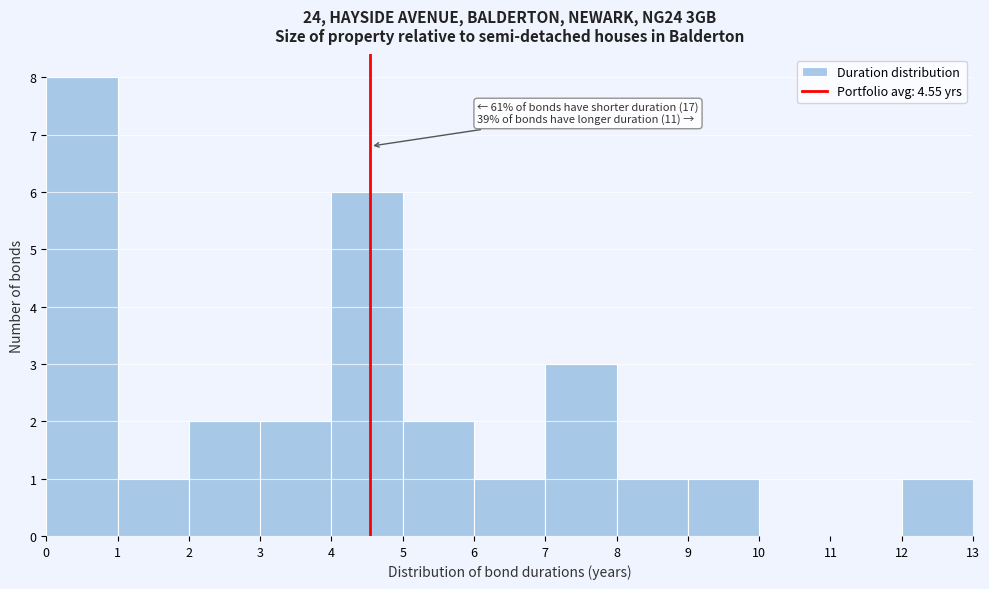

Which range on the x-axis has the tallest bar?

0 to 1